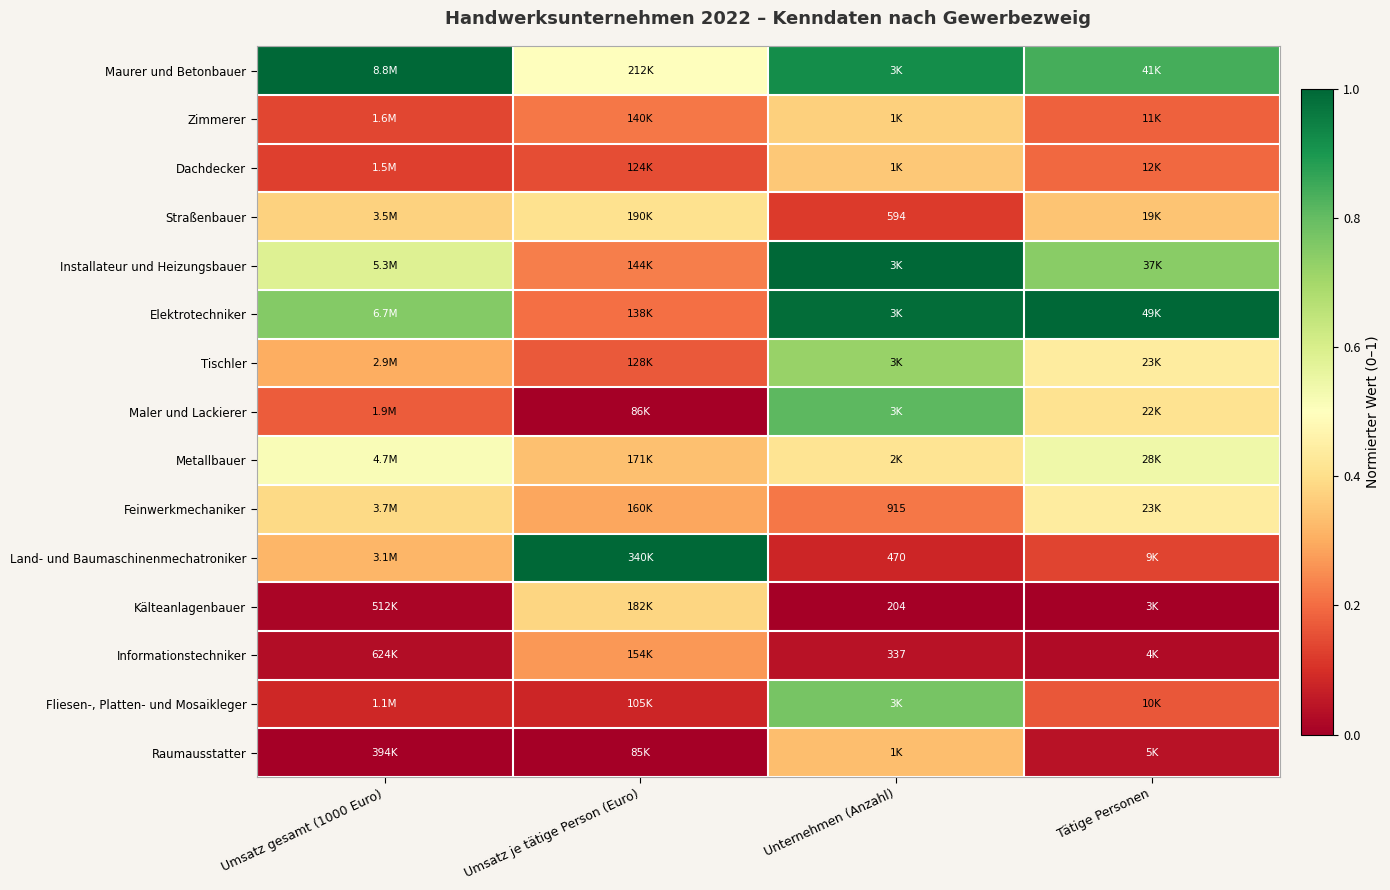

How many distinct data groups are displayed?

15